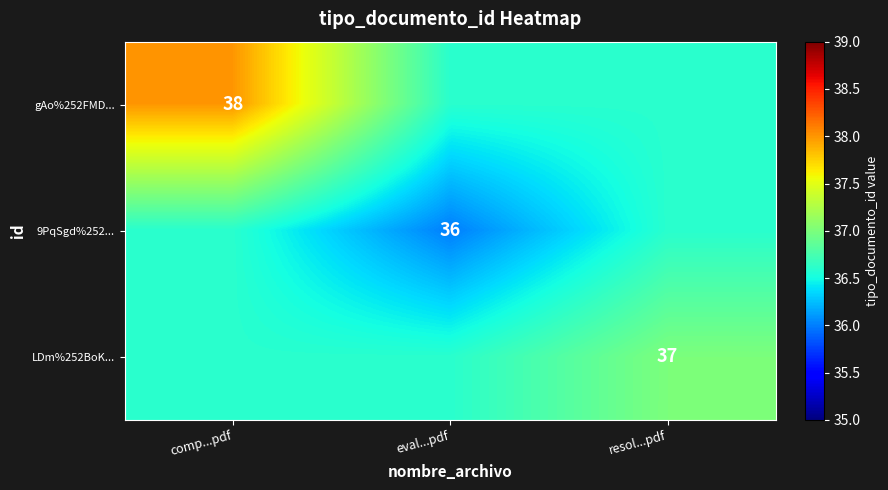

What is the minimum value shown in the chart?

36.0